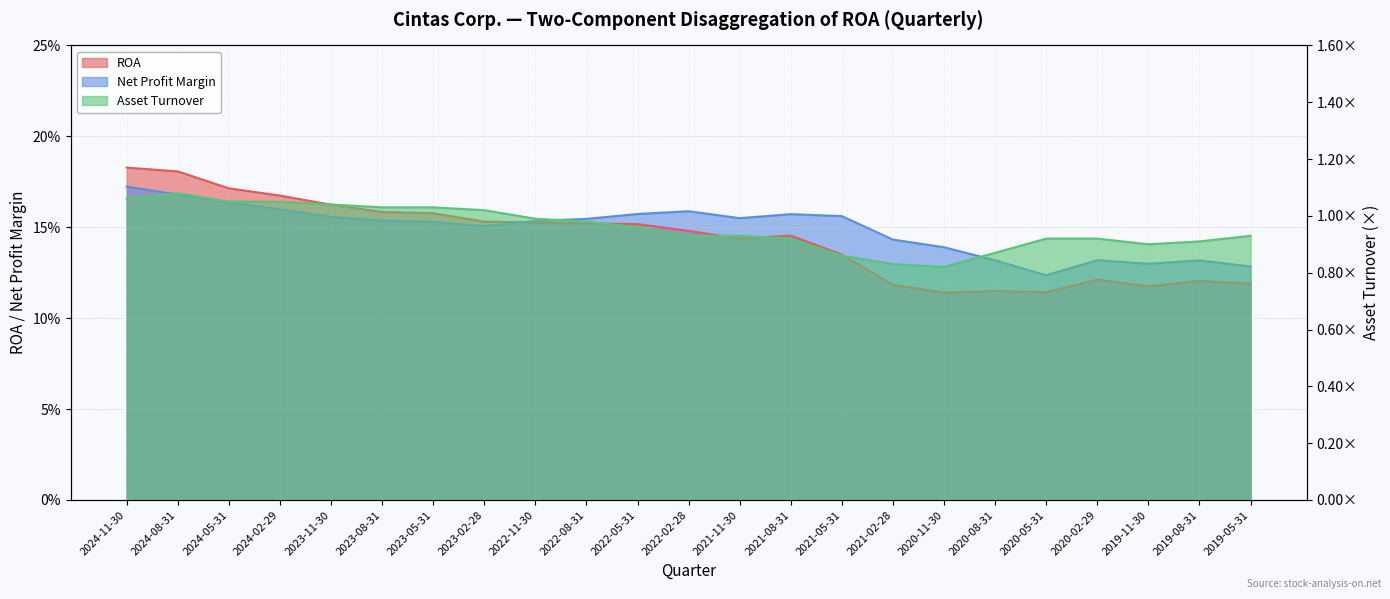

What is the difference between the Asset Turnover values at 2022-02-28 and 2020-11-30?

0.1